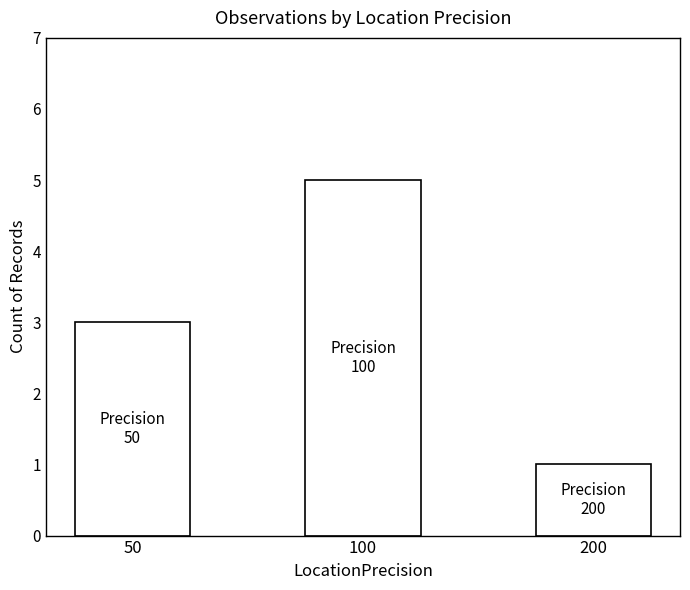

What is the change in value from 100 to 200?

-4